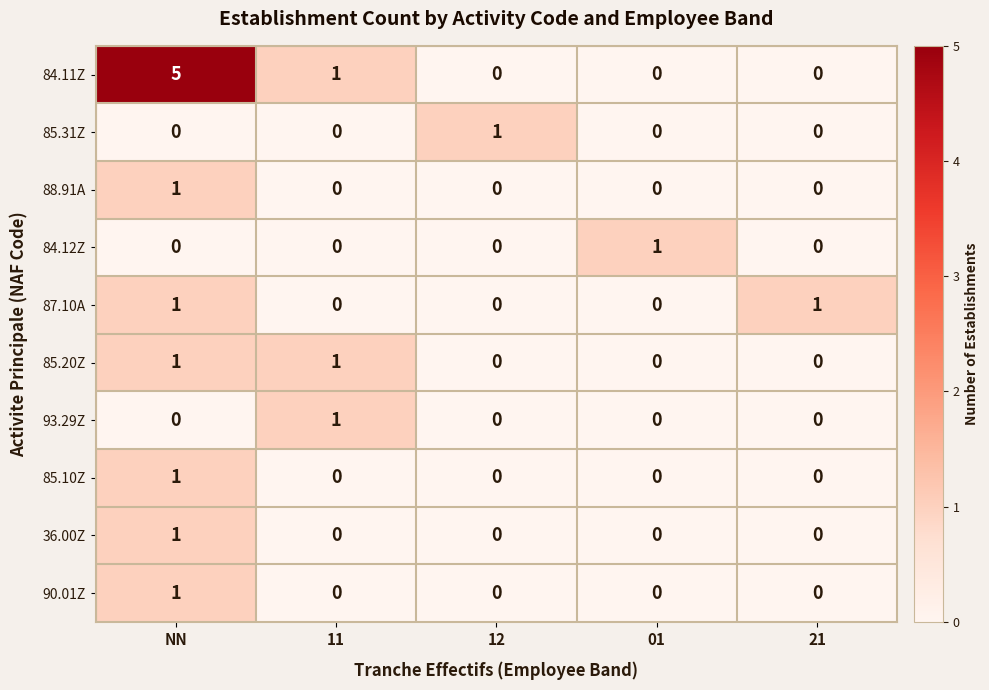

How many 93.29Z values are between 0 and 1?

5